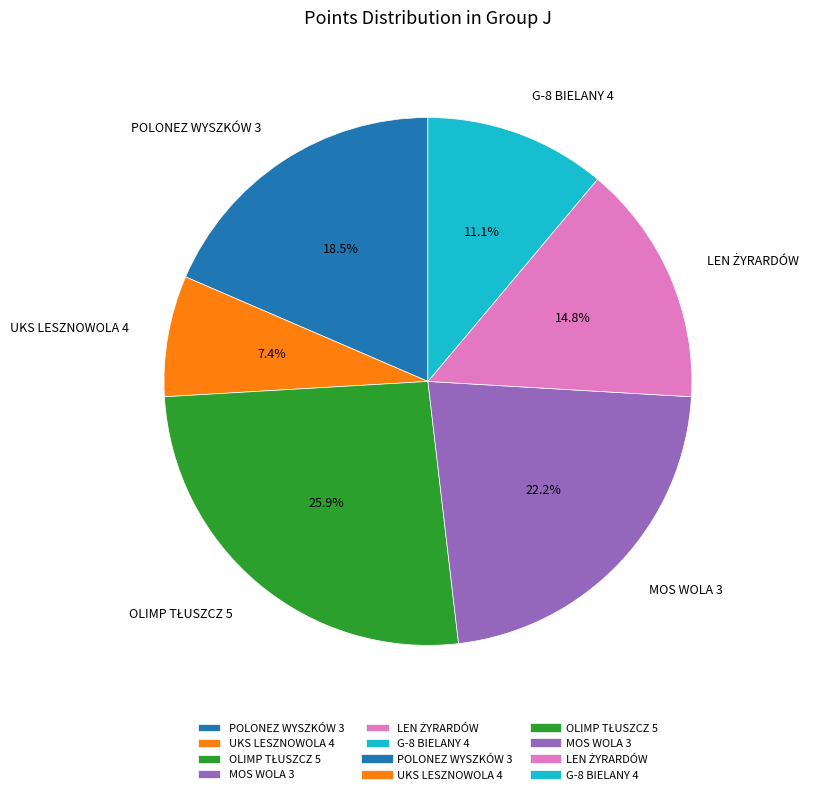

What portion of the pie excludes G-8 BIELANY 4?

88.9%